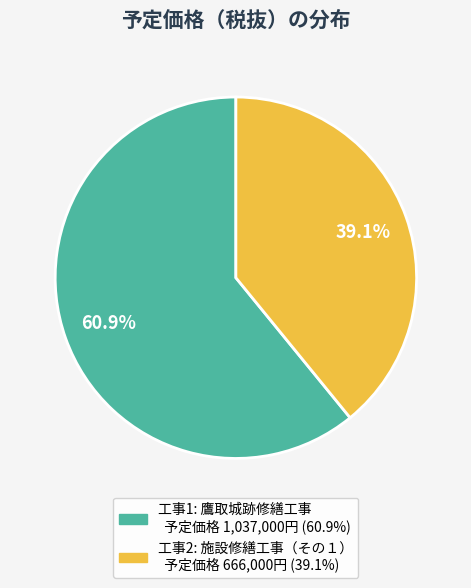

Is there a majority slice in this chart?

Yes